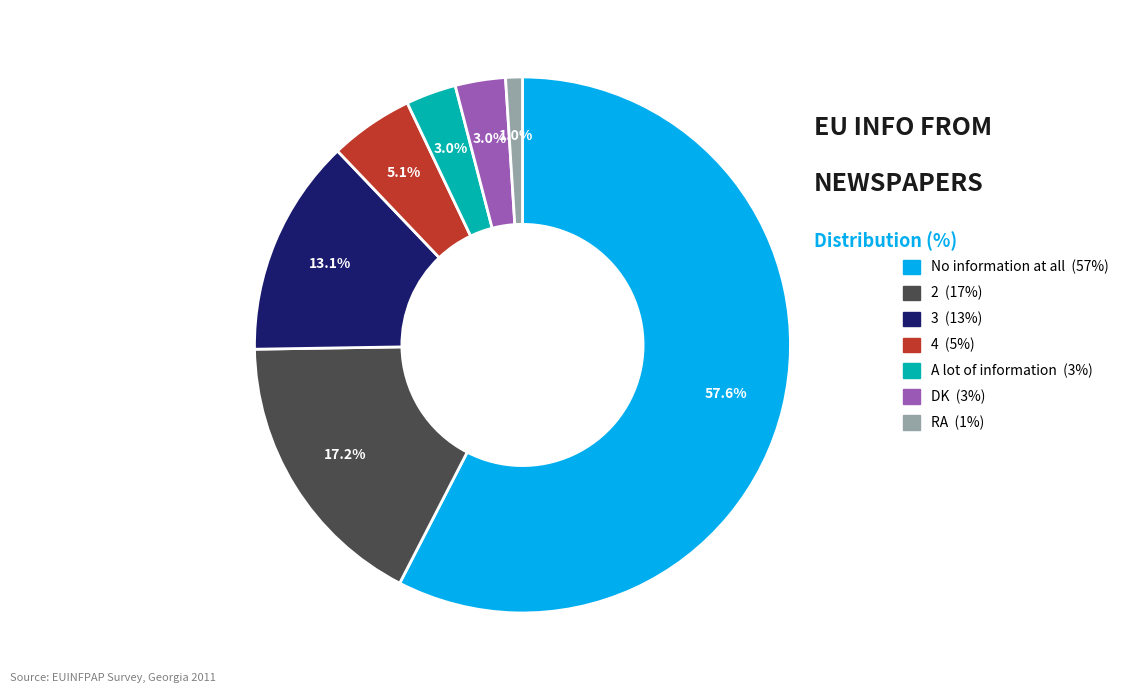

True or false: DK accounts for 3% of the total.

True